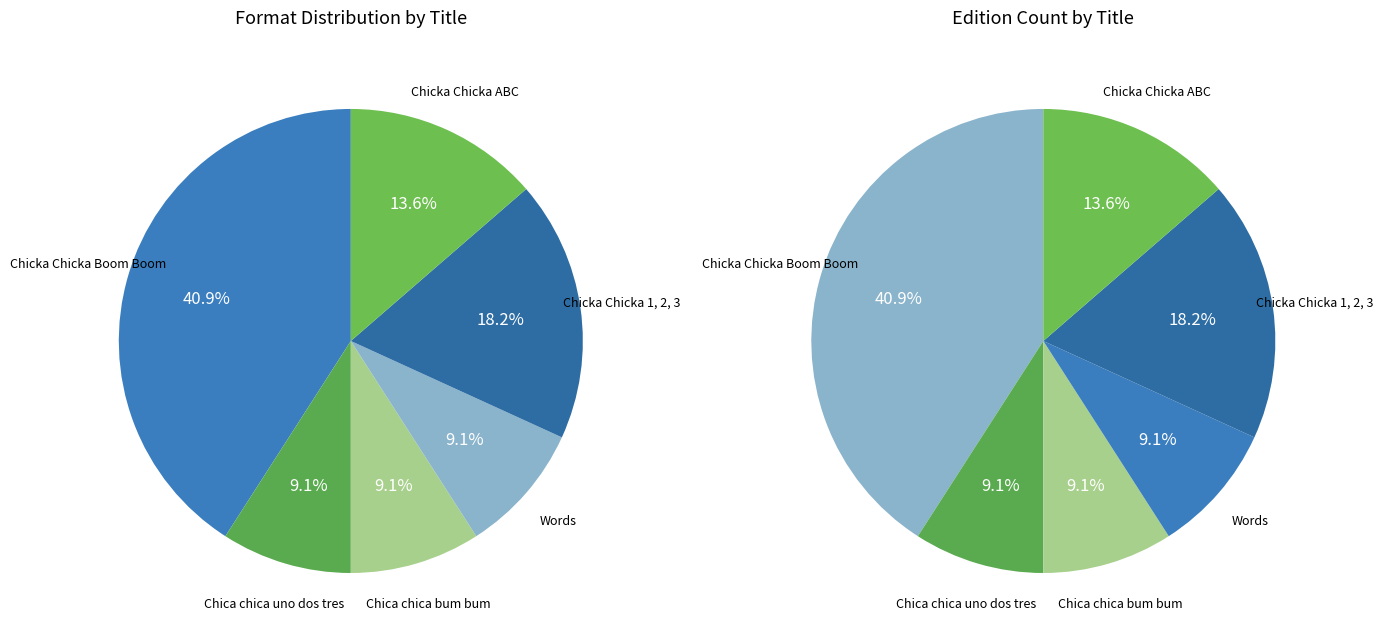

Which category has the biggest portion of the pie?

Chicka Chicka Boom Boom